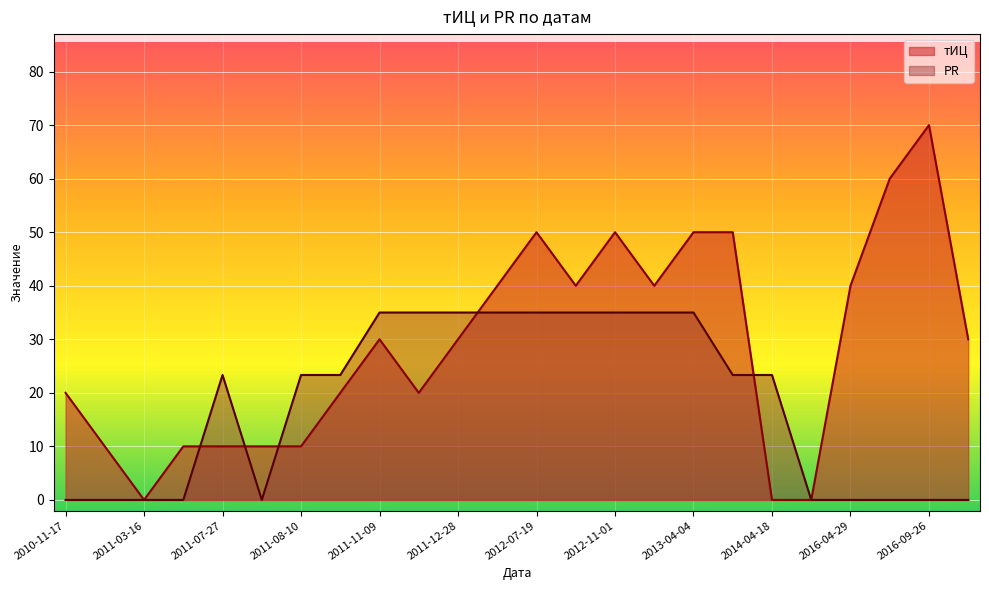

How many lines are shown in the chart?

2